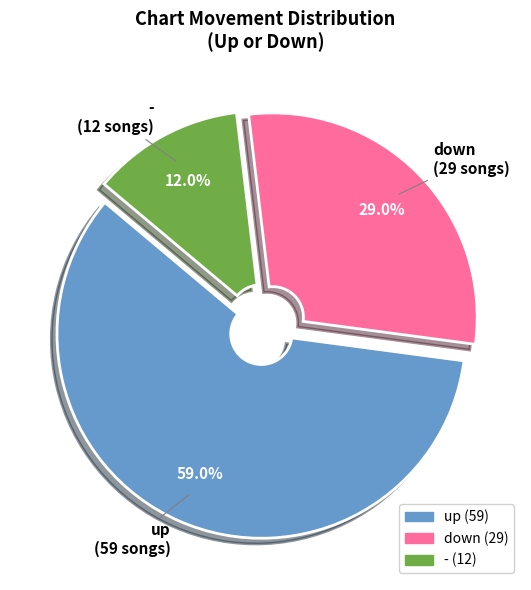

True or false: down accounts for 29% of the total.

True